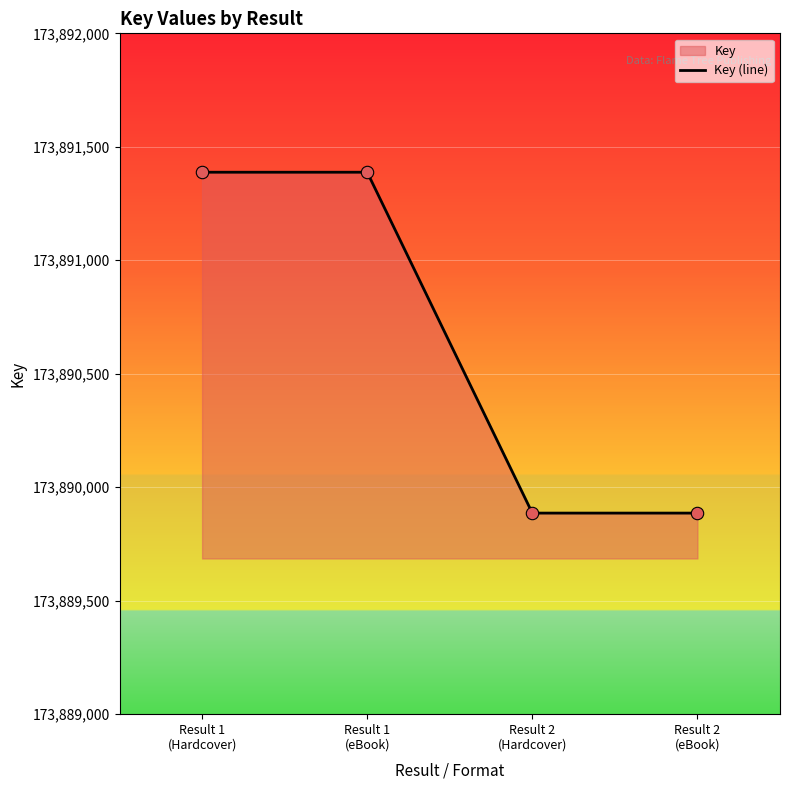

What is the change in value from Result 1
(Hardcover) to Result 2
(Hardcover)?

-1502